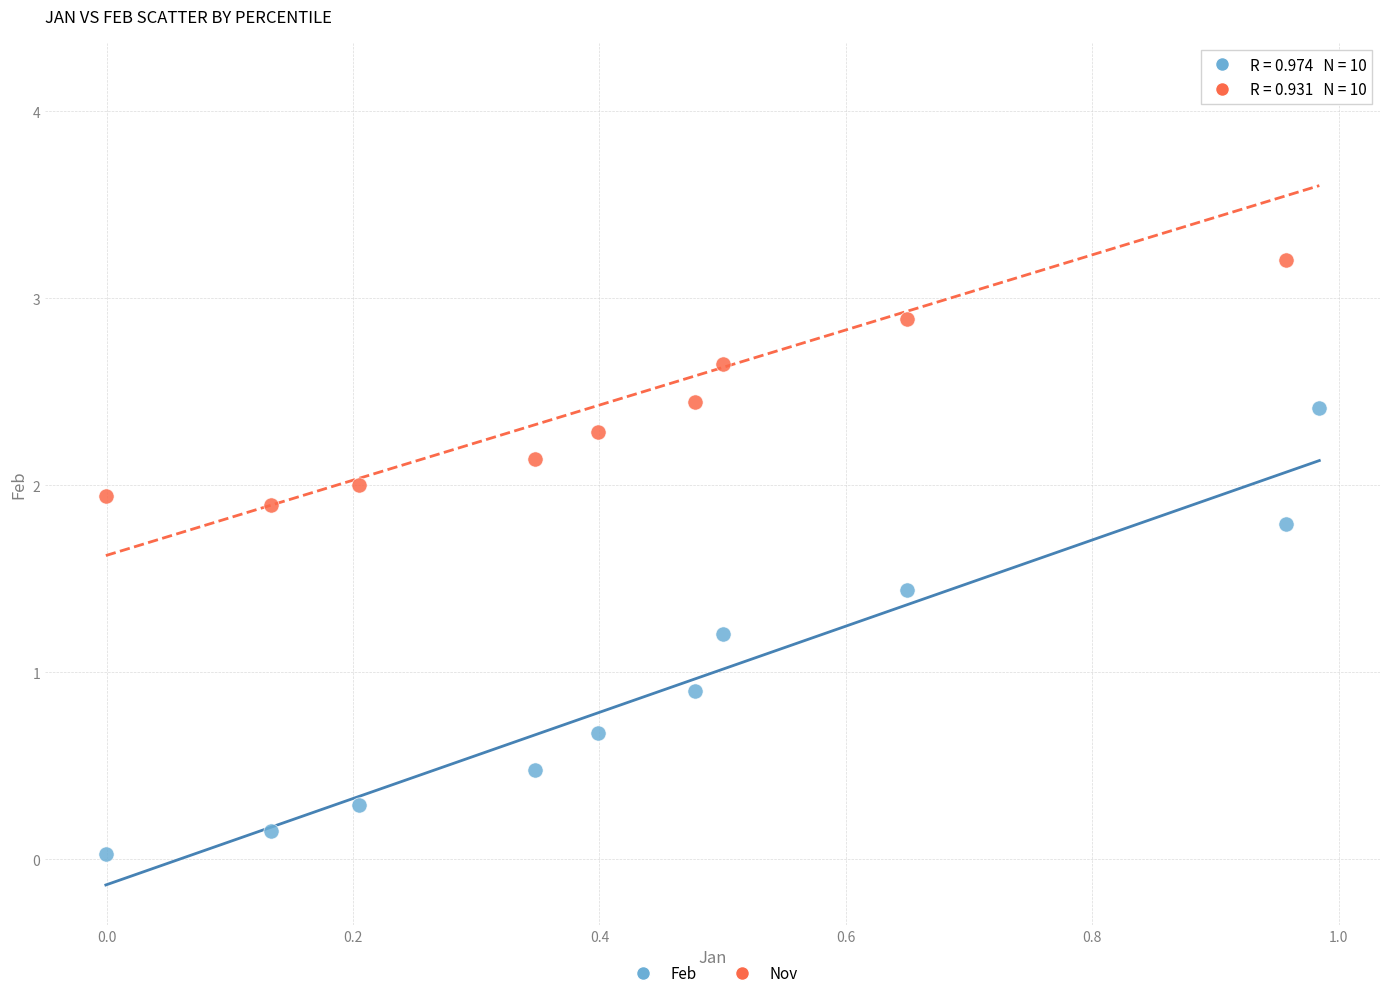

In the Nov series, what Y value is closest to 3?

2.9